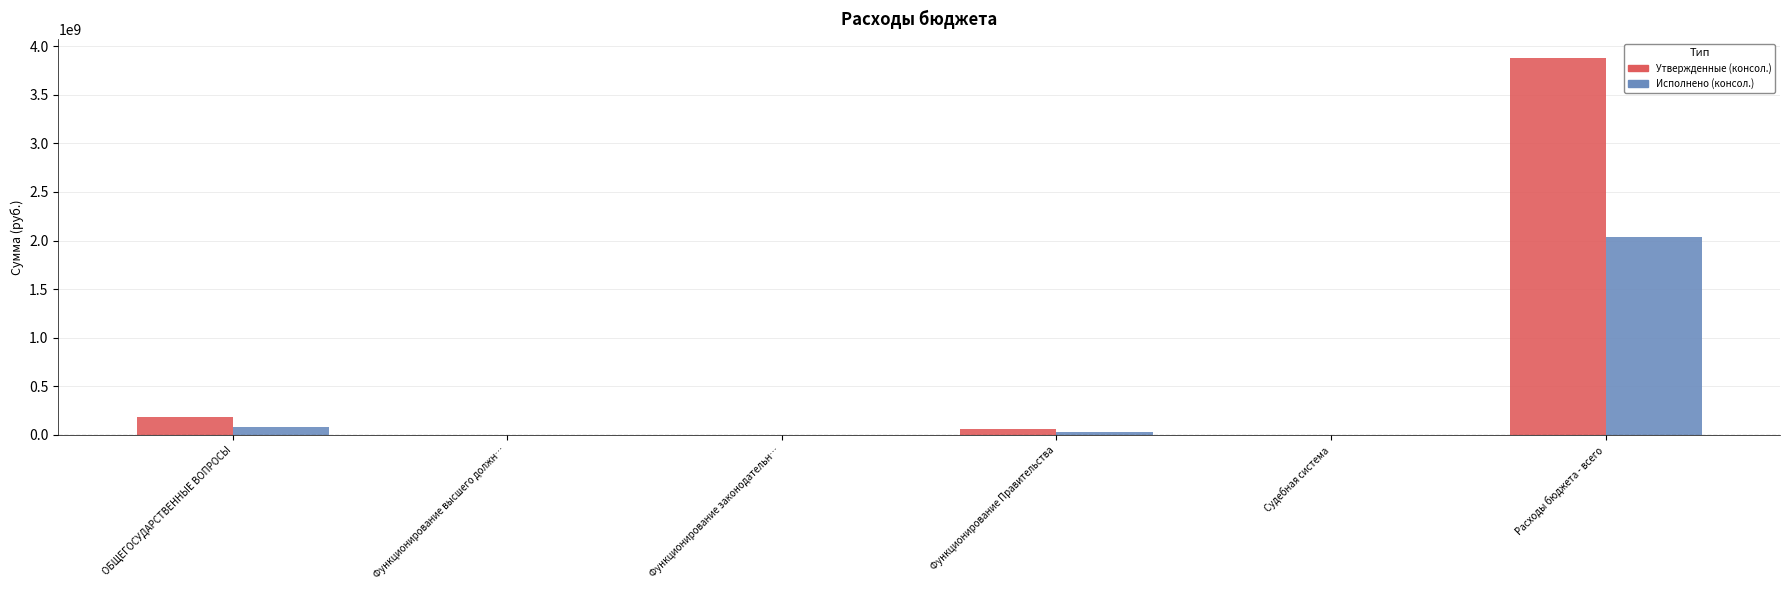

Which series changed the most between Функционирование Правительства and Расходы бюджета - всего?

Утвержденные (консол.)